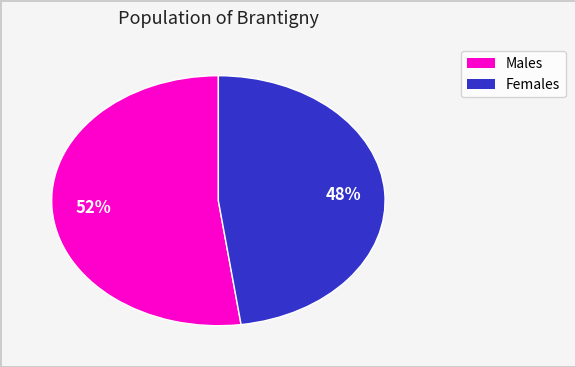

How many slices are in this pie chart?

2